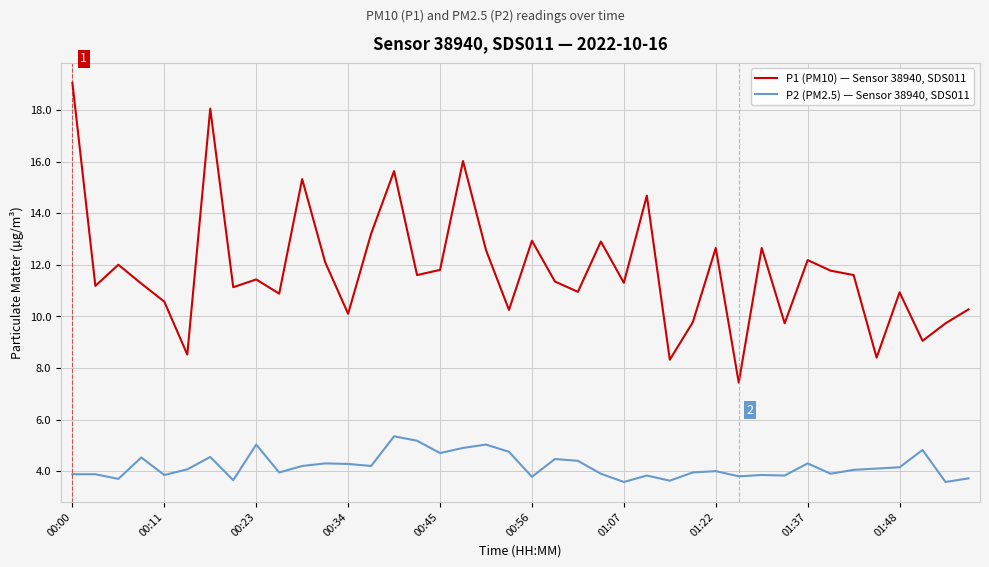

How many lines are shown in the chart?

2